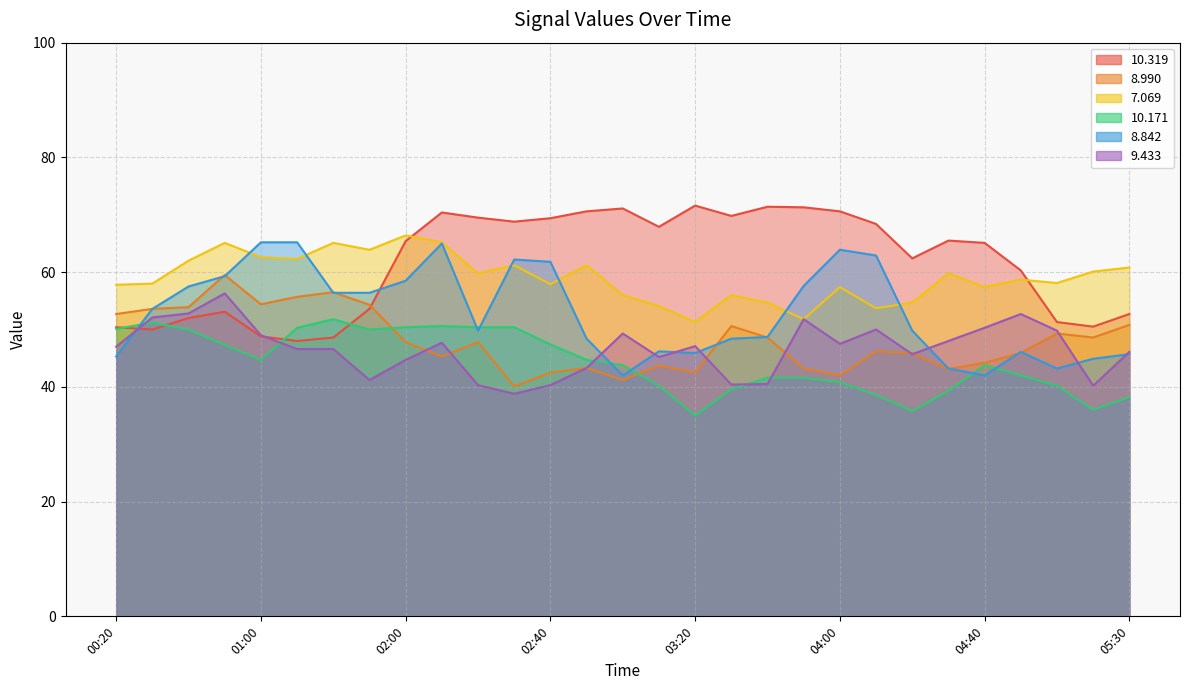

What value does the   8.842 series have at 00:30?

53.6